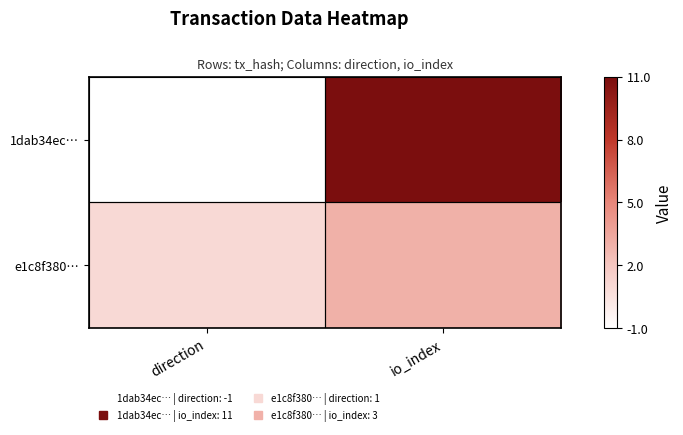

Reading right to left, what are all the values shown in this chart?

1dab34ec…: io_index=11	direction=-1
e1c8f380…: io_index=3	direction=1